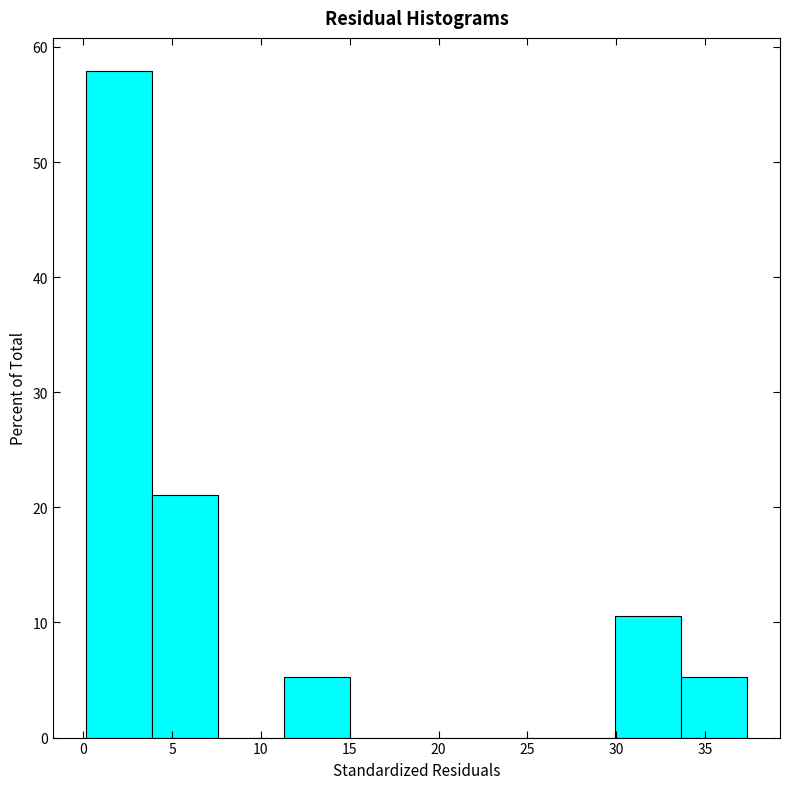

Reading left to right, list every bar in this chart as the range it spans on the x-axis followed by its height. Neither the bar edges nor the heights are printed on the chart, so give them approximately, as read against the axes.

0.0 to 4.0: 58
4.0 to 7.5: 21
7.5 to 11.5: 0
11.5 to 15.0: 5
15.0 to 19.0: 0
19.0 to 22.5: 0
22.5 to 26.0: 0
26.0 to 30.0: 0
30.0 to 33.5: 11
33.5 to 37.5: 5